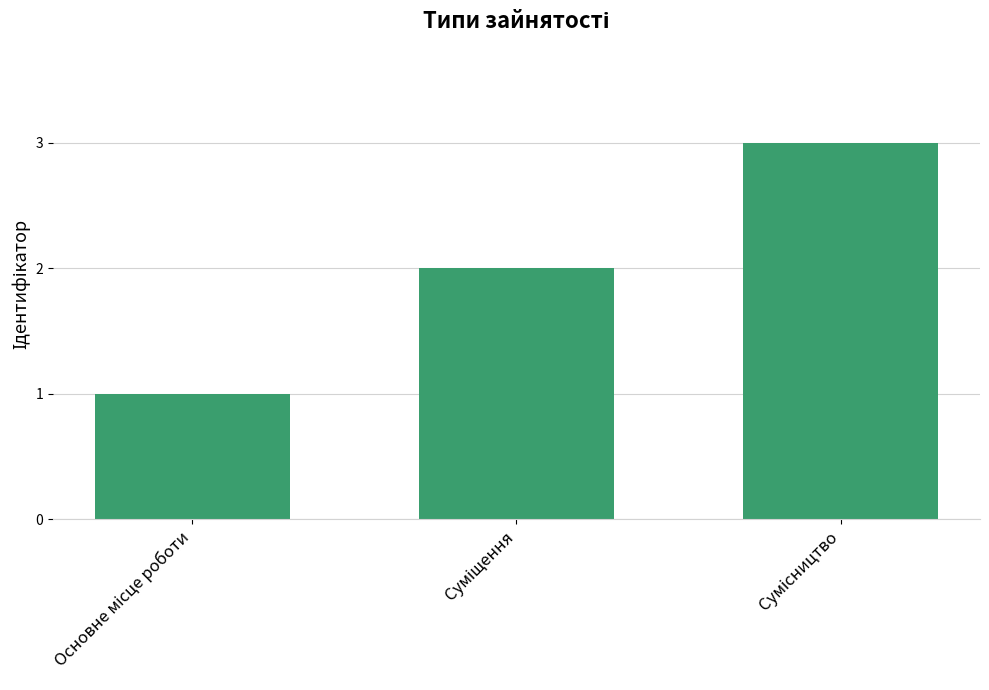

What is the difference between the maximum and minimum values?

2